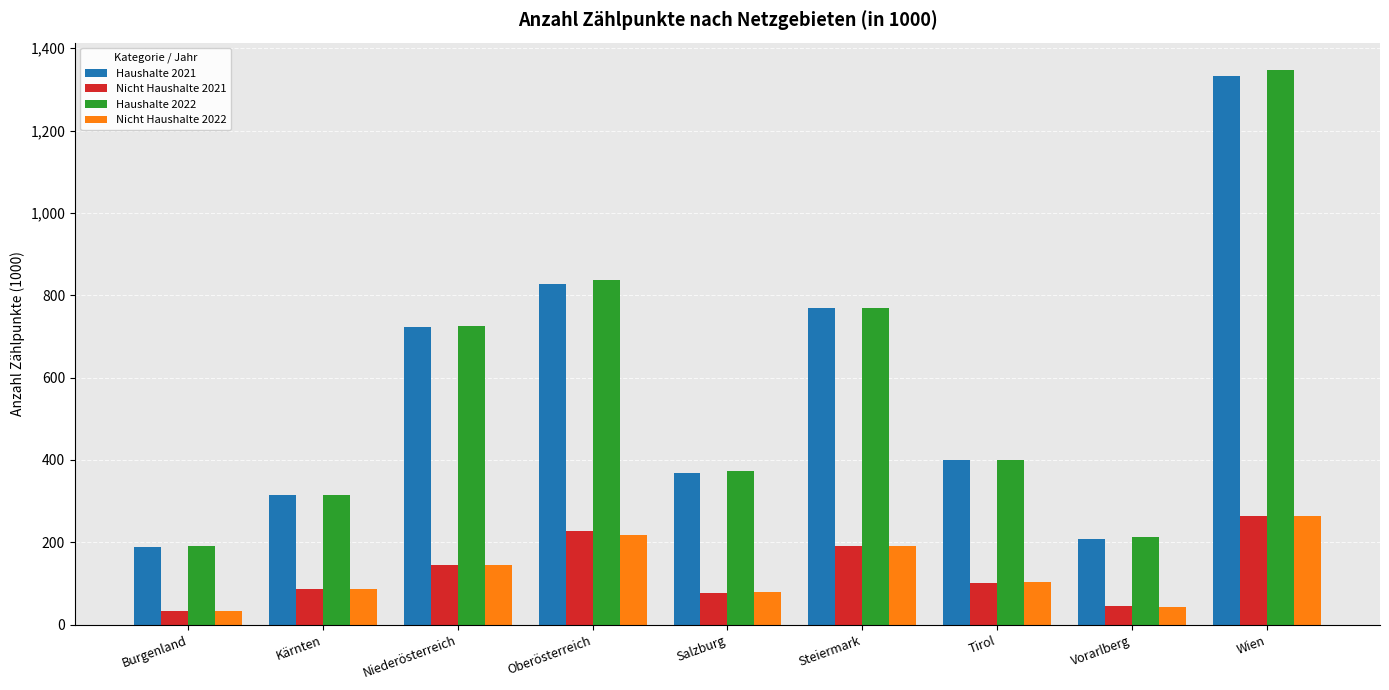

How many groups of bars are there?

9